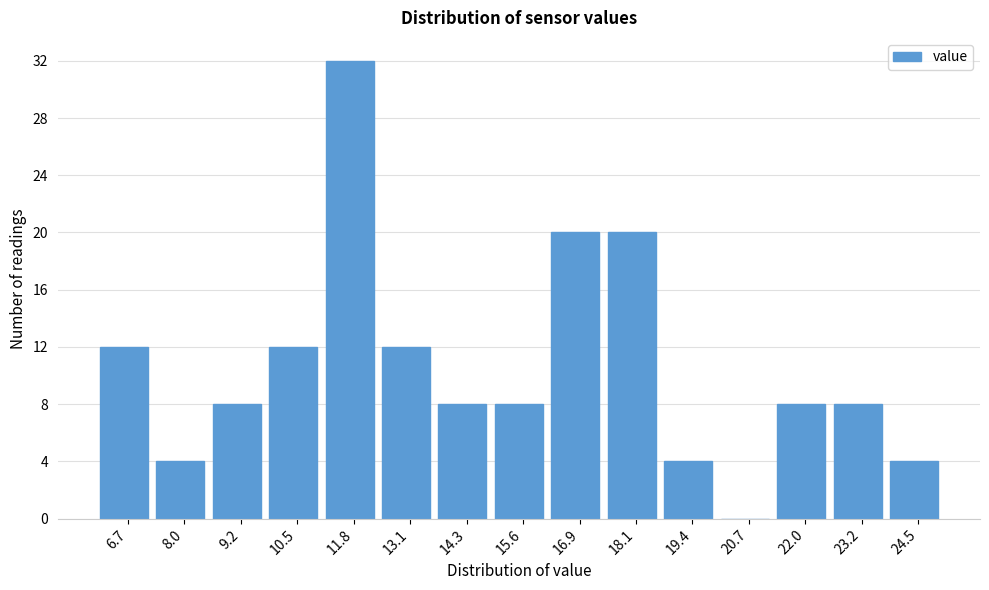

Reading left to right, what are all the values shown in this chart?

6.7=12	8.0=4	9.2=8	10.5=12	11.8=32	13.1=12	14.3=8	15.6=8	16.9=20	18.1=20	19.4=4	20.7=0	22.0=8	23.2=8	24.5=4